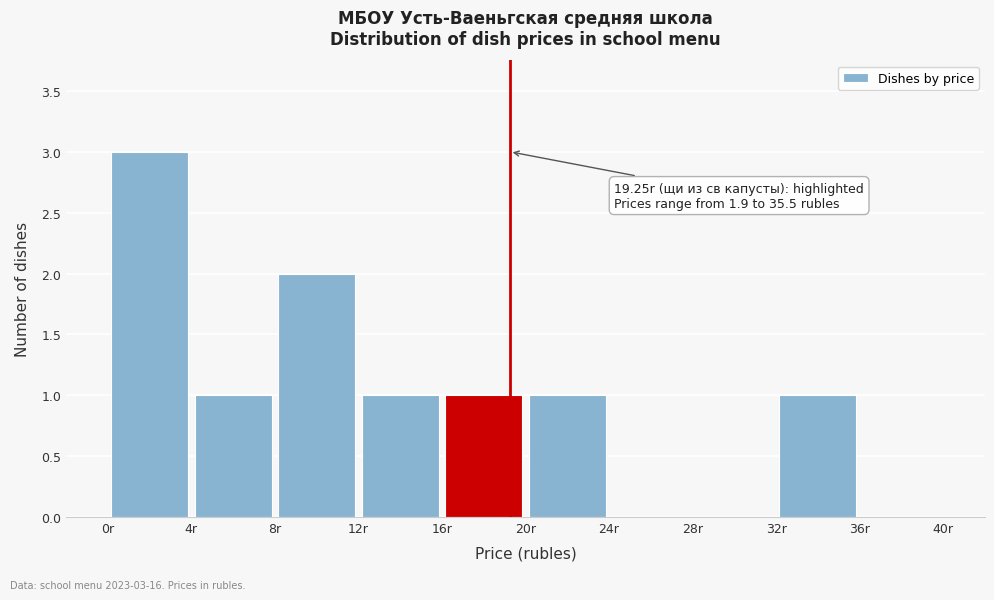

Which range on the x-axis has the tallest bar?

0 to 4